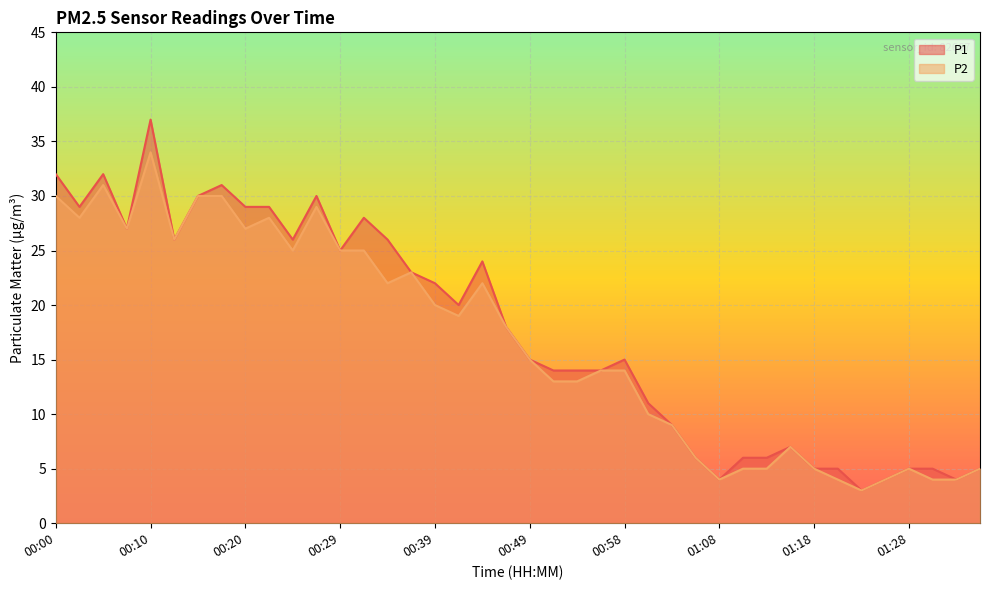

True or false: P2 and P1 cross at least once.

False